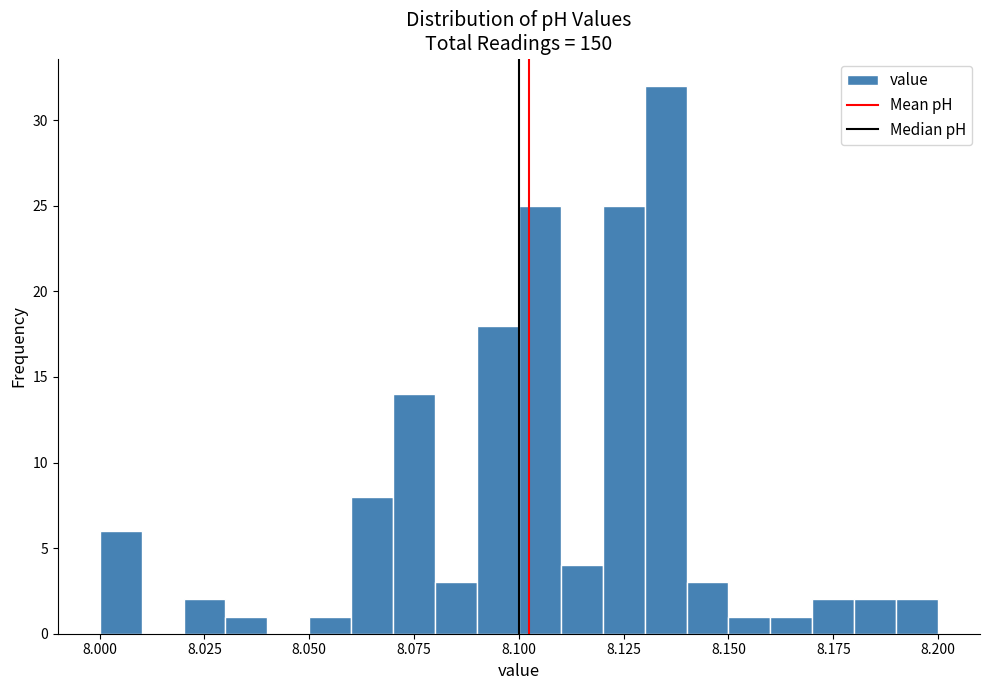

Read against the x-axis, roughly where is the centre of the tallest bar?

8.135